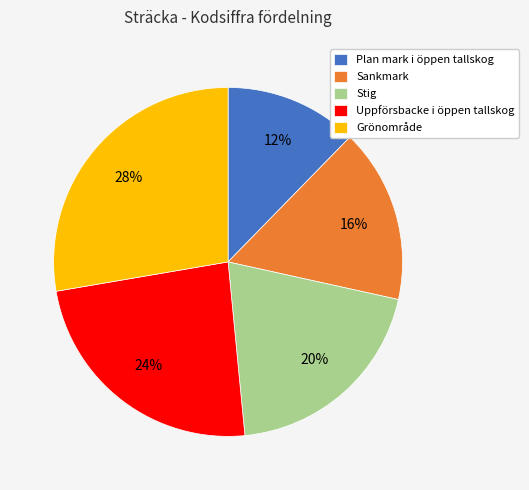

Which has a higher value, Plan mark i öppen tallskog or Grönområde?

Grönområde